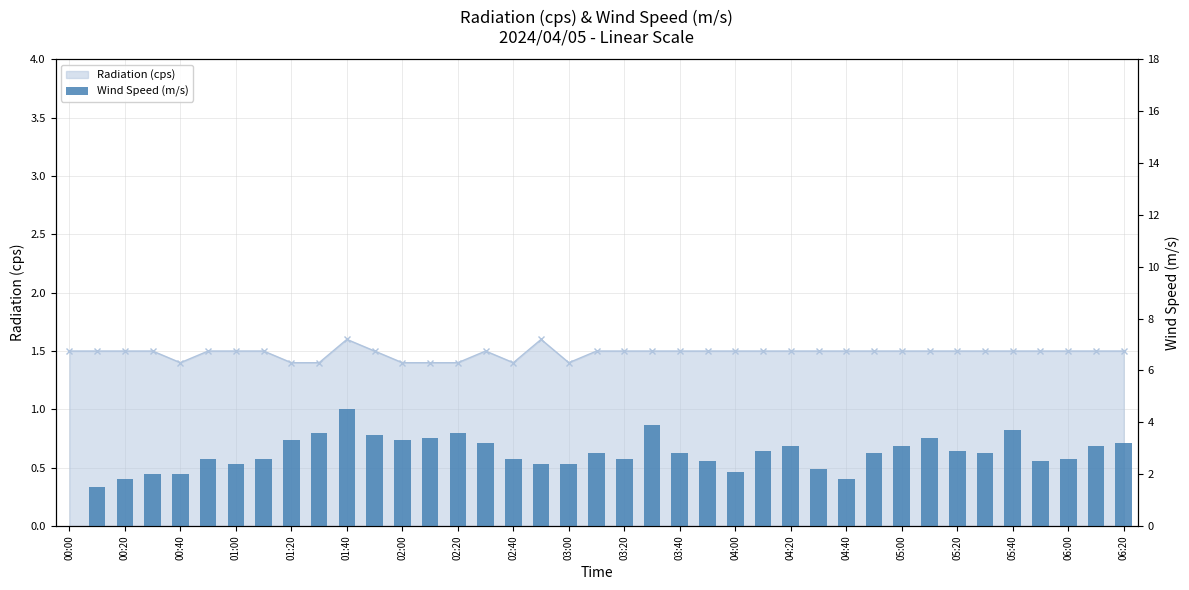

What is the maximum value shown in the chart?

4.5